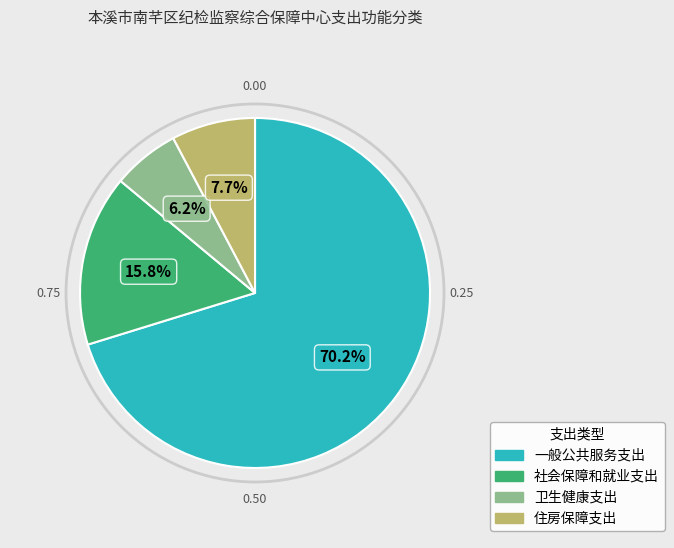

To the nearest percent, what portion does 住房保障支出 represent?

8%